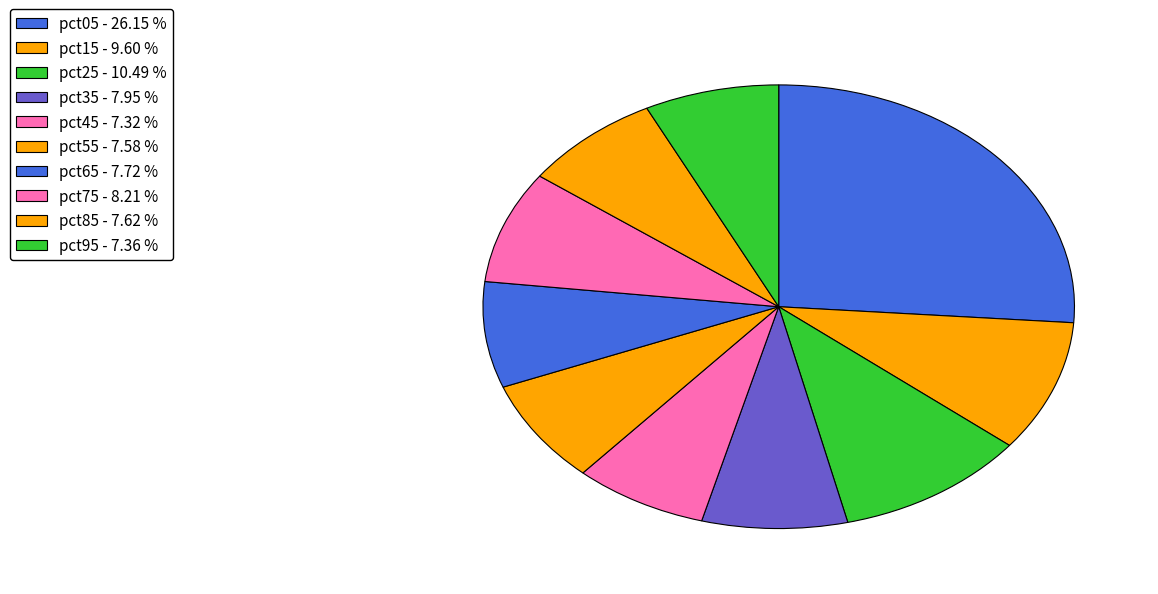

Do pct15 and pct65 together represent more than half of the pie?

No